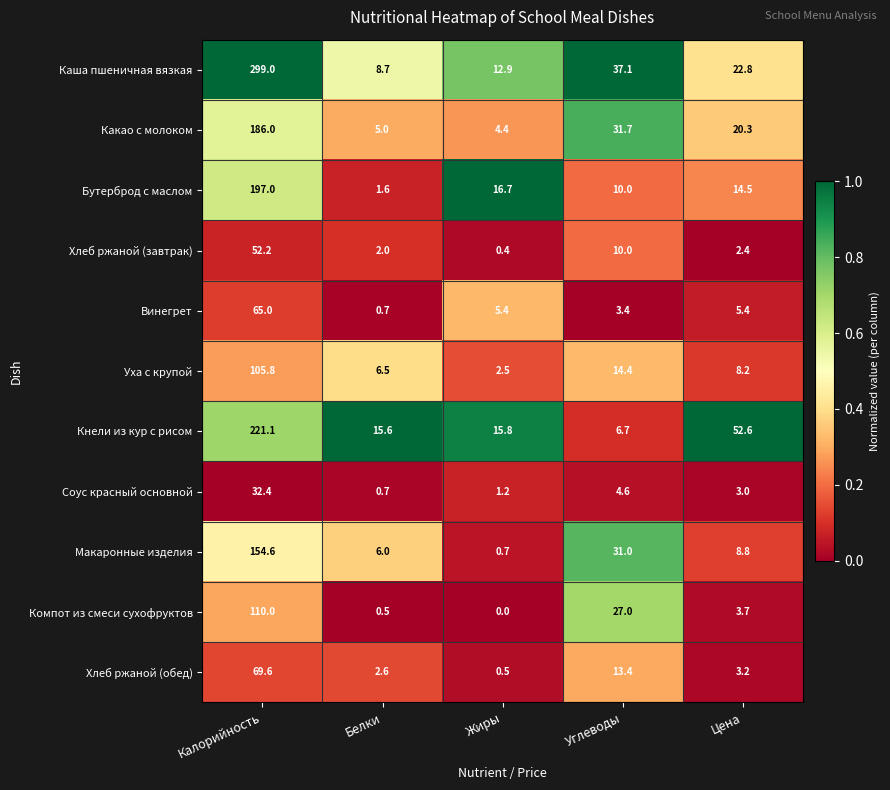

What is the maximum value for Кнели из кур с рисом?

221.1